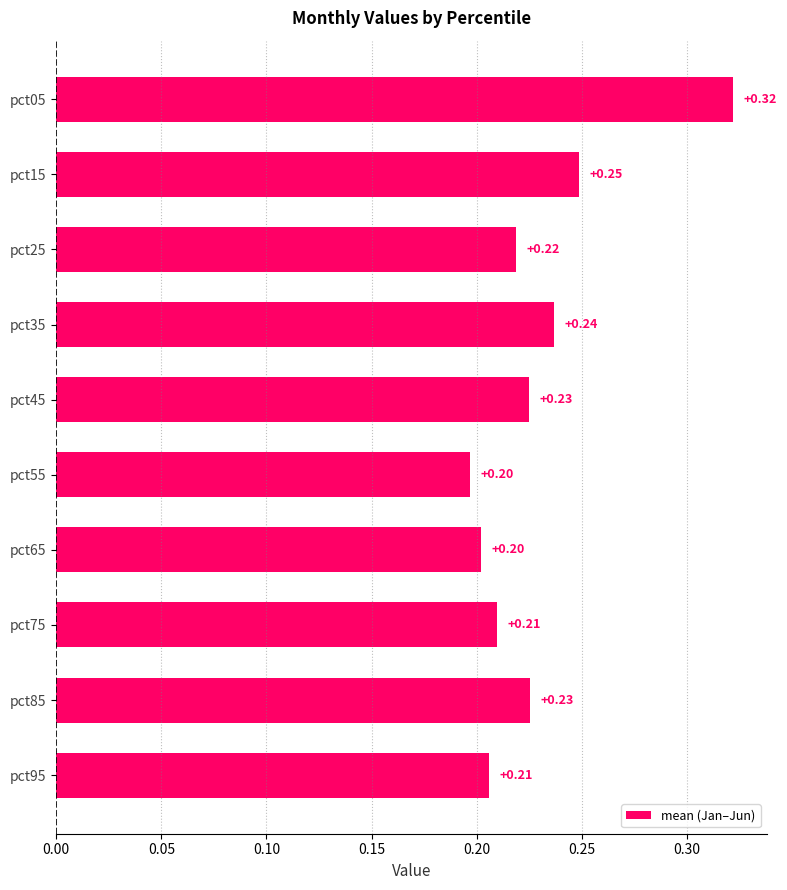

Which has a higher value, pct05 or pct85?

pct05